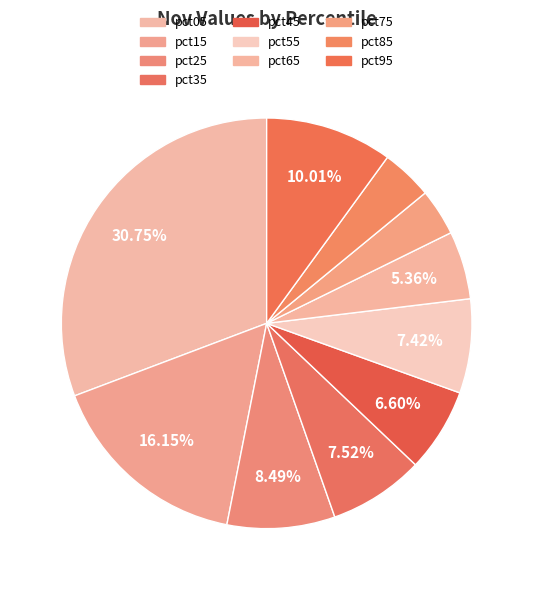

Does any single category account for the majority?

No